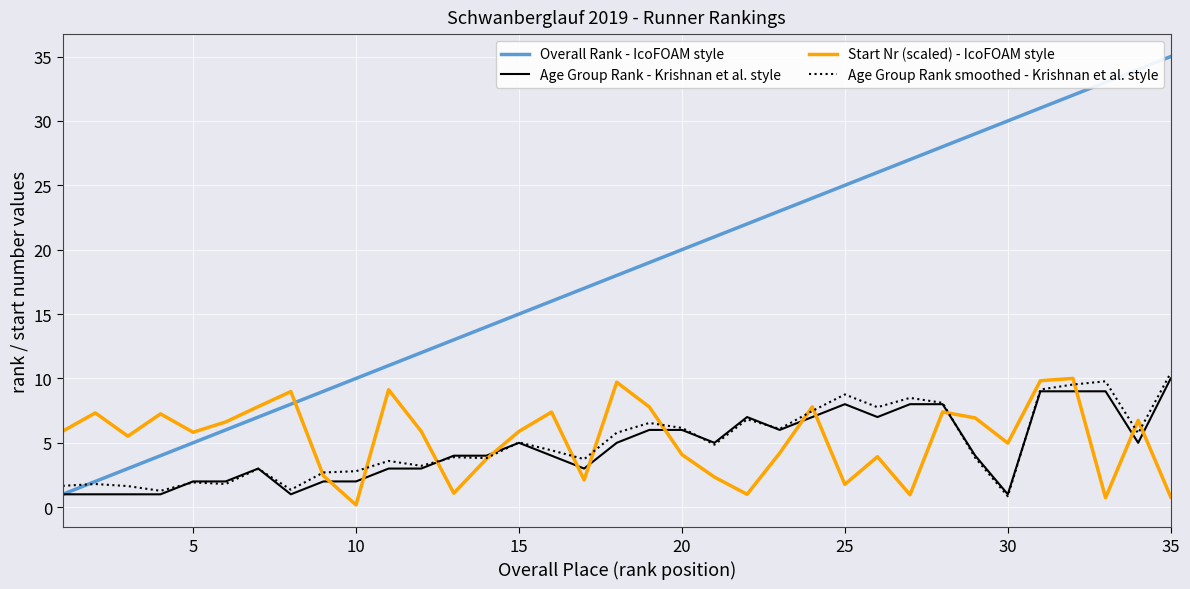

Which series has the widest spread of values?

Overall Rank - IcoFOAM style